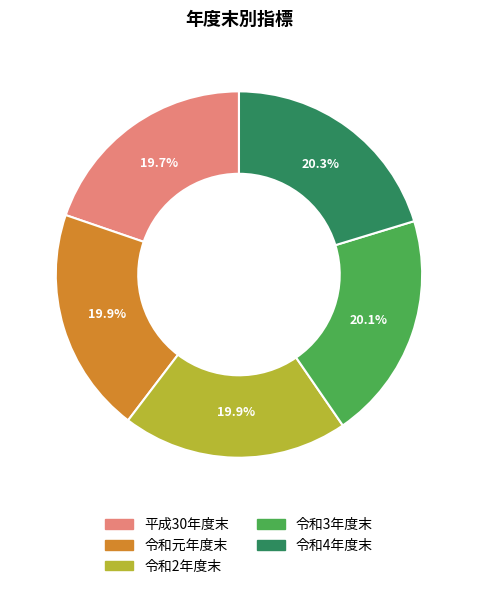

Is there any slice that represents more than half of the pie?

No